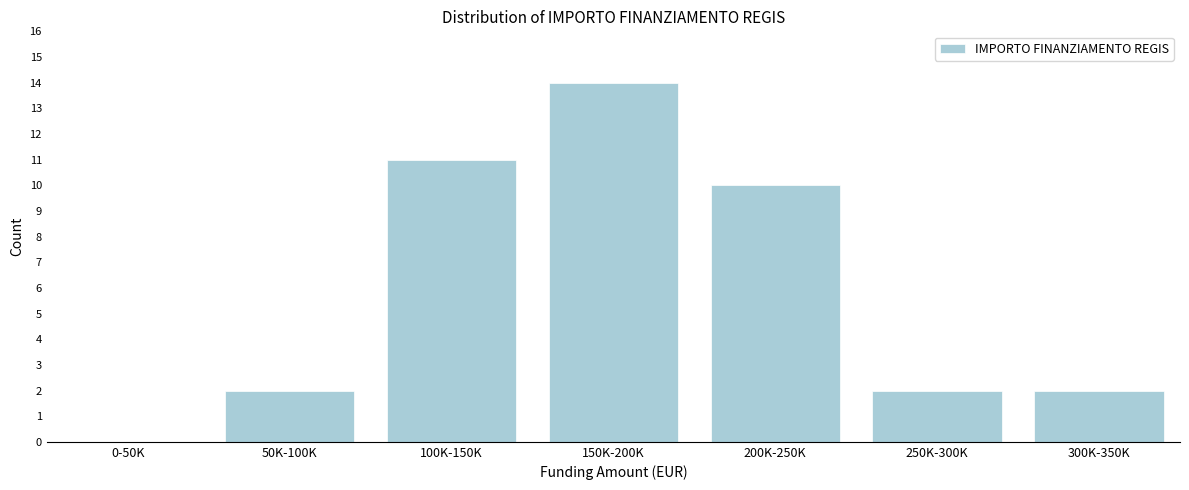

Reading left to right, what are all the values shown in this chart?

0-50K=0	50K-100K=2	100K-150K=11	150K-200K=14	200K-250K=10	250K-300K=2	300K-350K=2